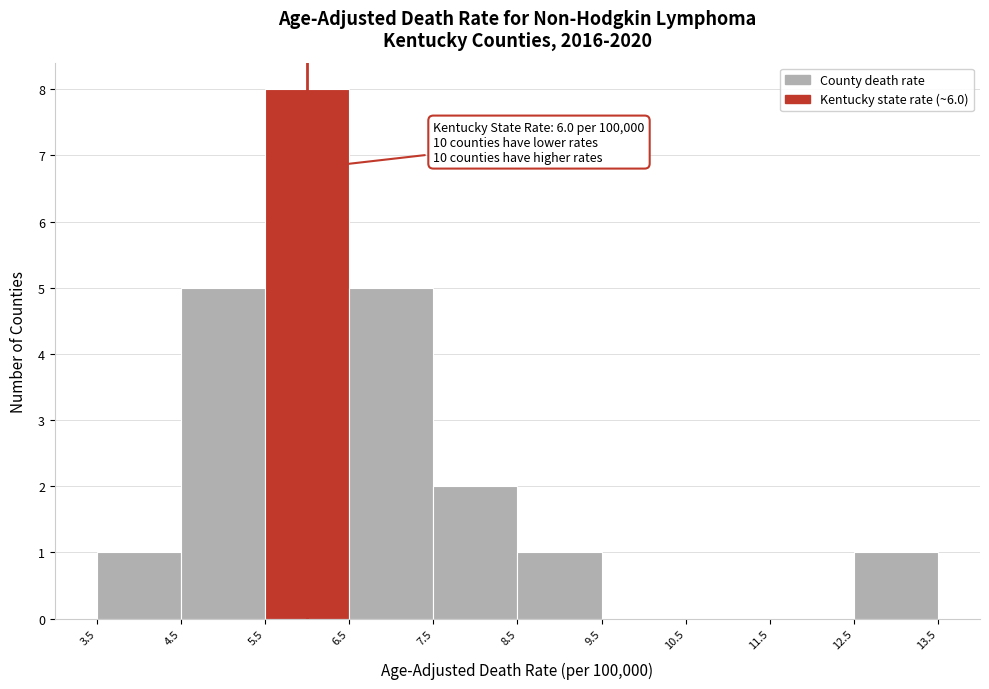

Over which range of the x-axis is the bar tallest?

5.5 to 6.5